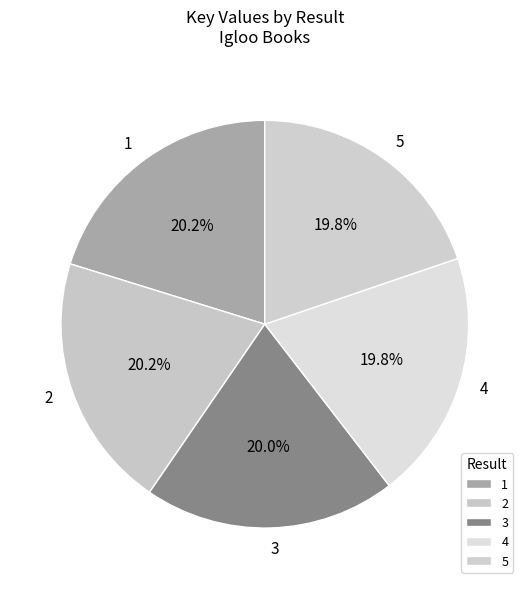

What is the ratio of the value at 1 to the value at 4?

1.0